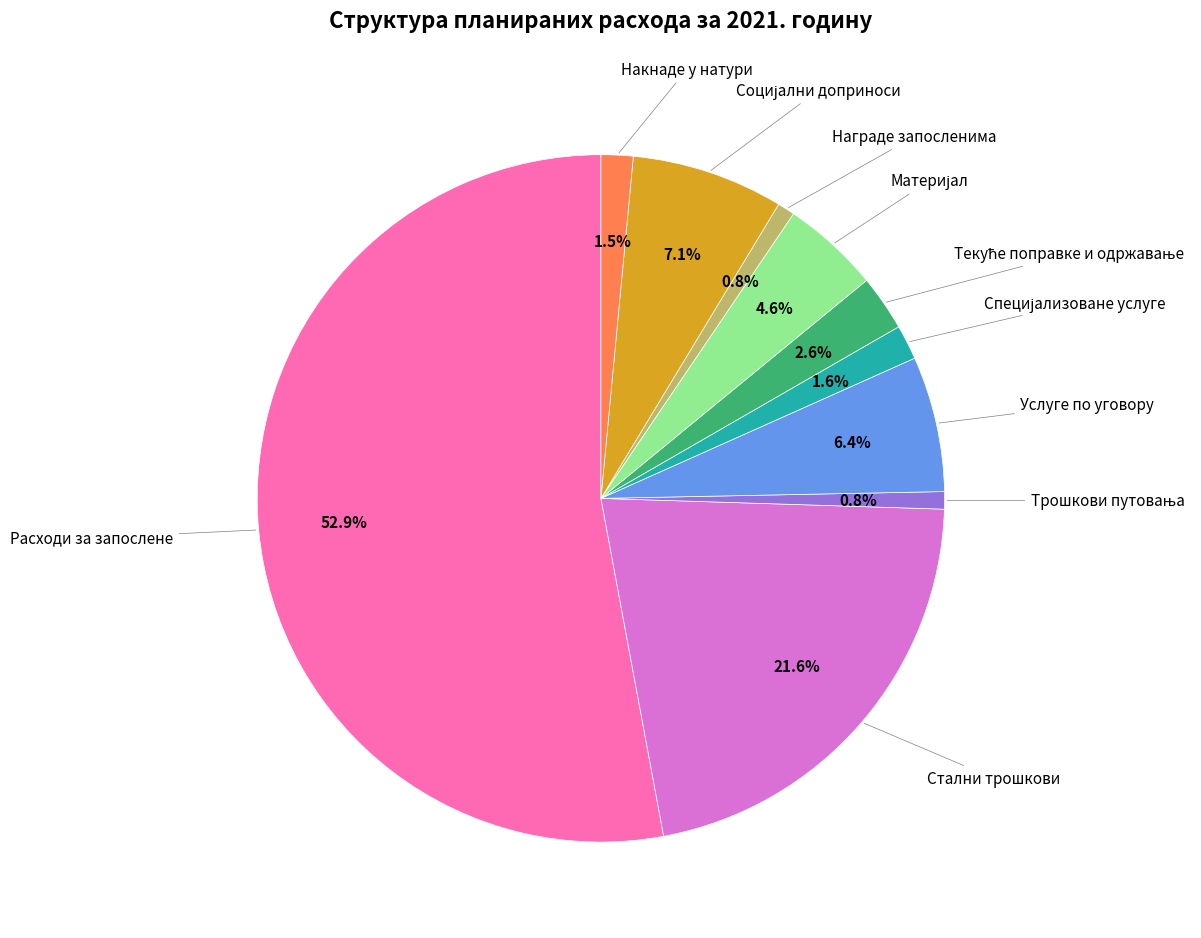

Is there any slice that represents more than half of the pie?

Yes